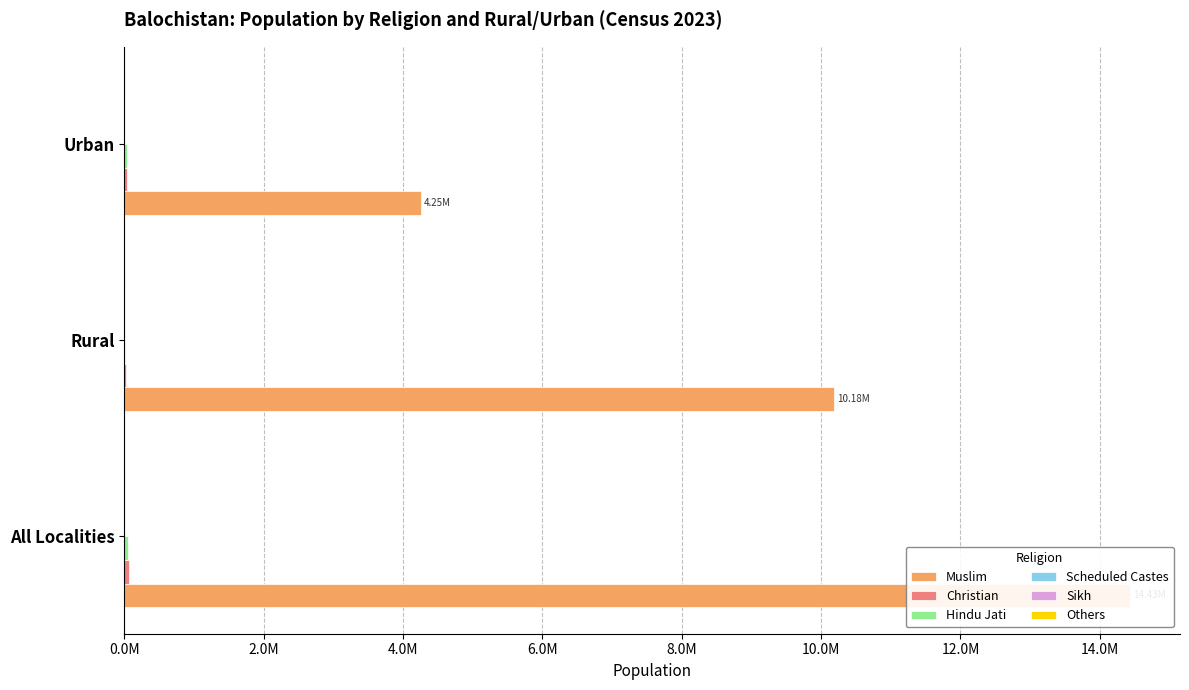

What is the sum of all Sikh values?

2114